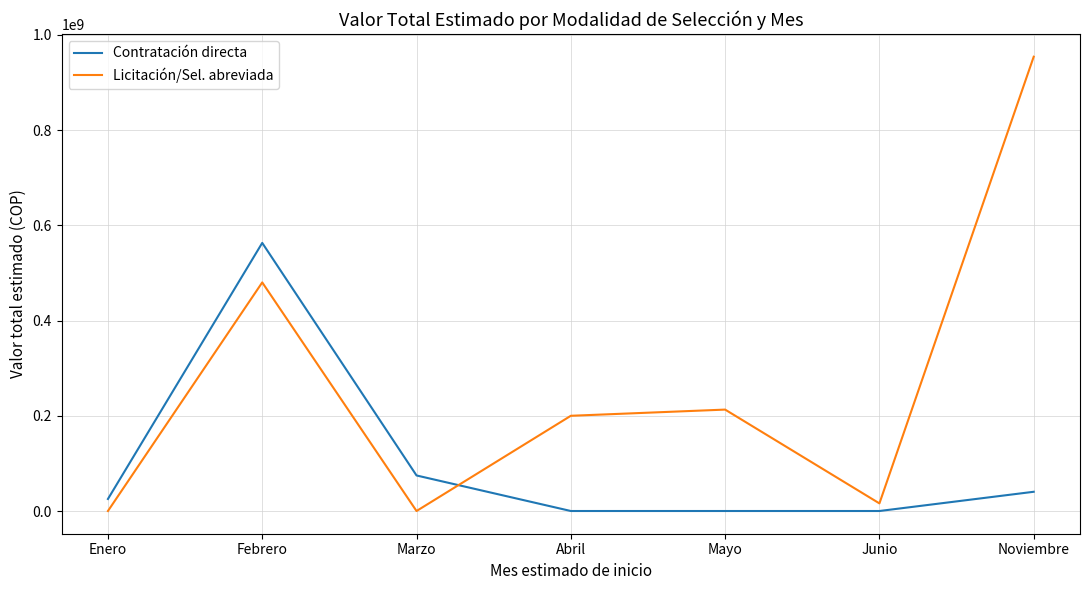

Is this an area chart (filled region under the line)?

No